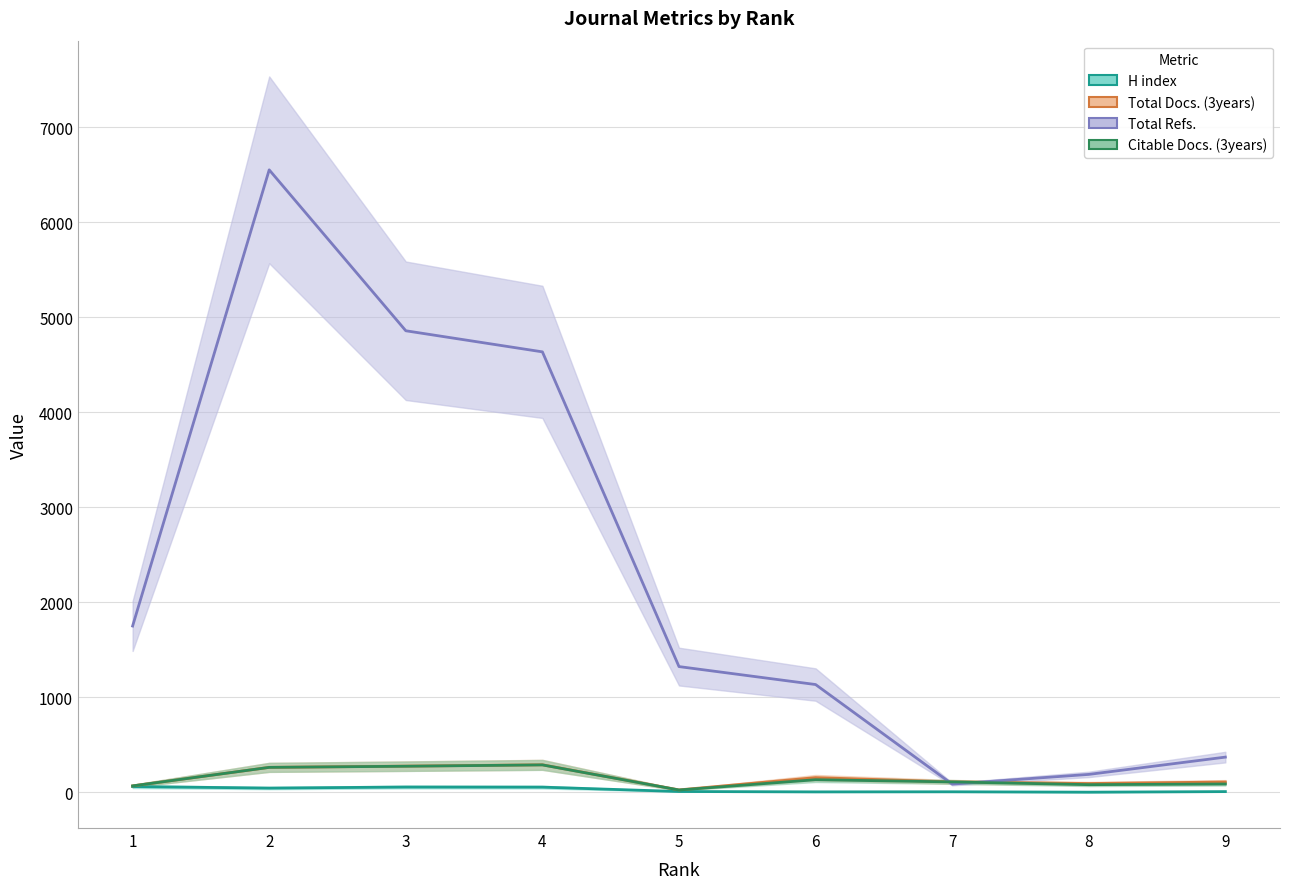

How many values in the Citable Docs. (3years) series are below 111?

4